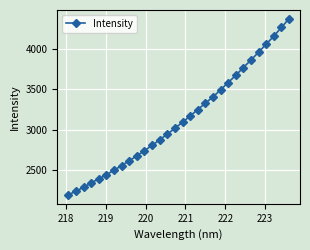

True or false: the data has more than 2 interior local peaks.

False